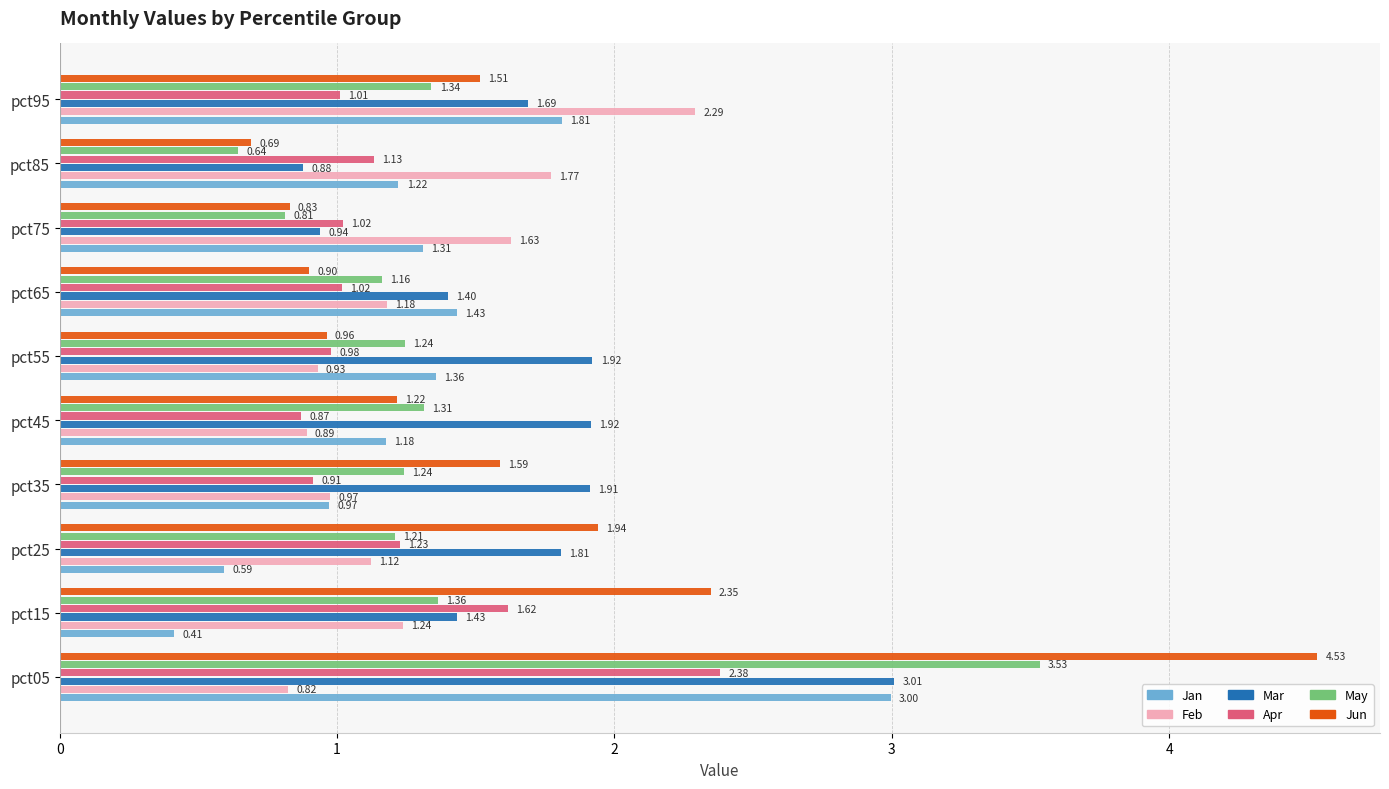

At pct25, list the series in order from largest to smallest.

Jun, Mar, Apr, May, Feb, Jan